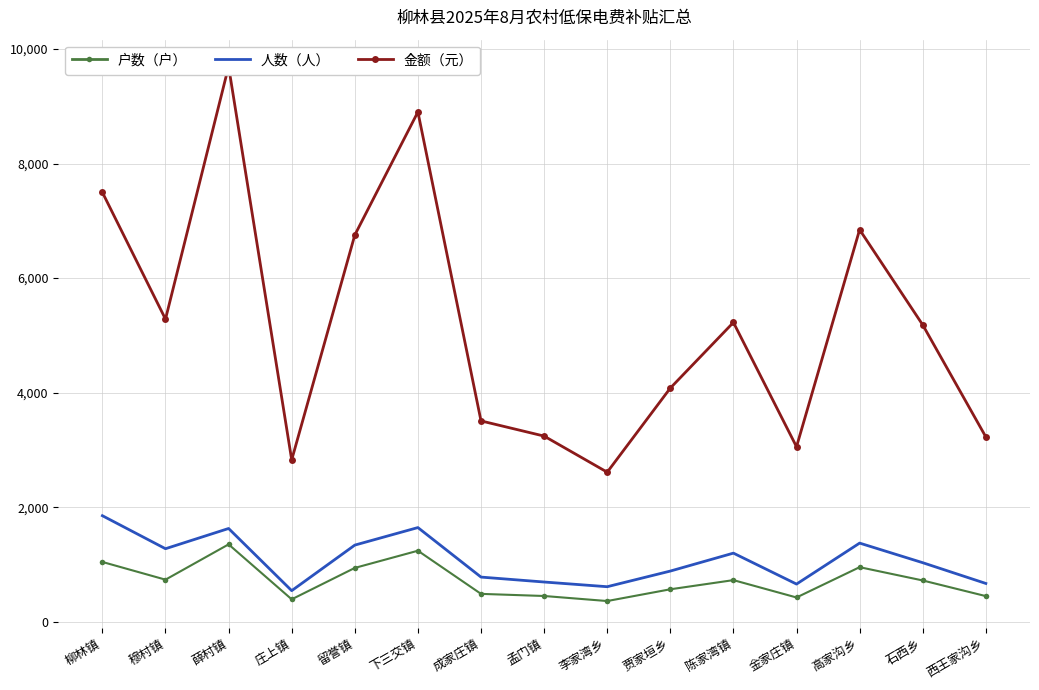

True or false: 金额（元） and 户数（户） intersect in this chart.

False